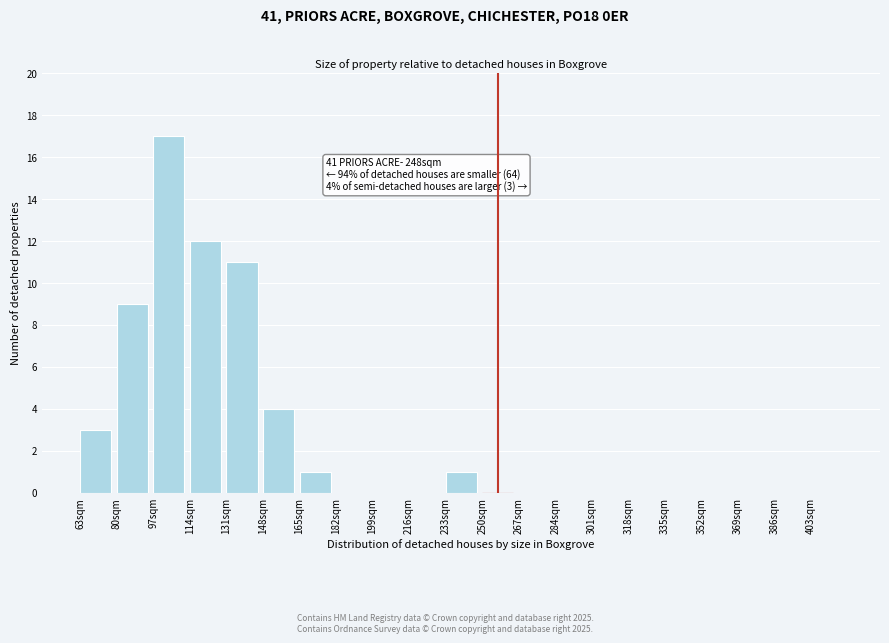

Reading left to right, transcribe all the data shown in this chart.

63sqm=3	80sqm=9	97sqm=17	114sqm=12	131sqm=11	148sqm=4	165sqm=1	182sqm=0	199sqm=0	216sqm=0	233sqm=1	250sqm=0	267sqm=0	284sqm=0	301sqm=0	318sqm=0	335sqm=0	352sqm=0	369sqm=0	386sqm=0	403sqm=0